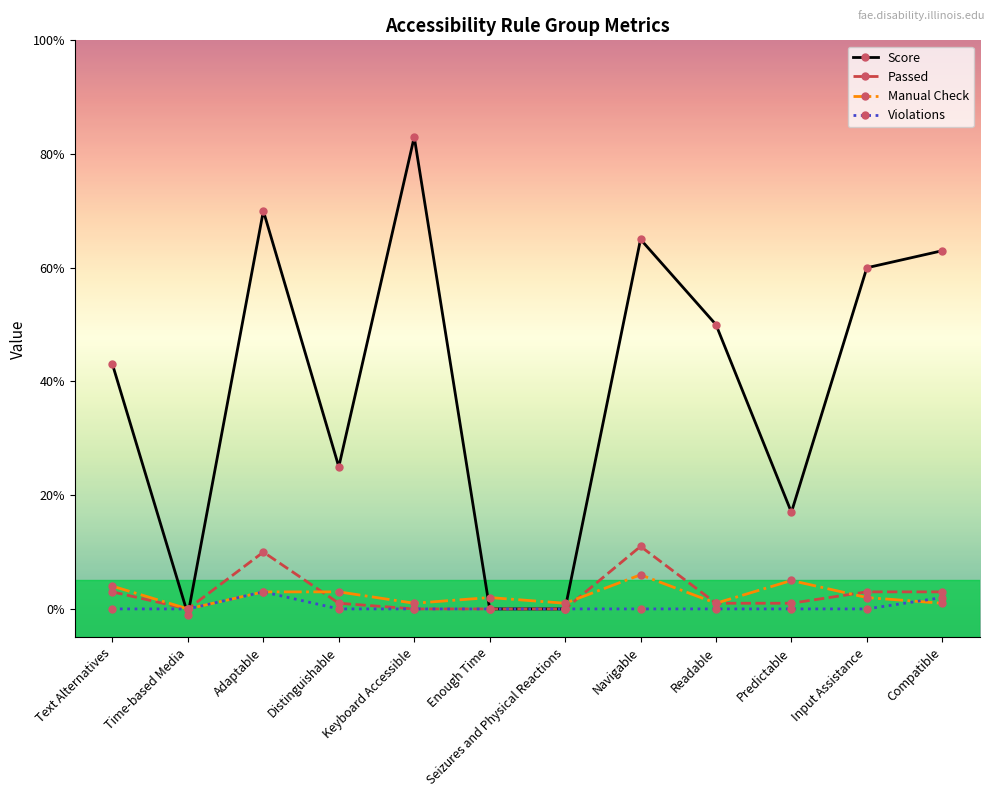

At which label is Score closest to 41?

Text Alternatives